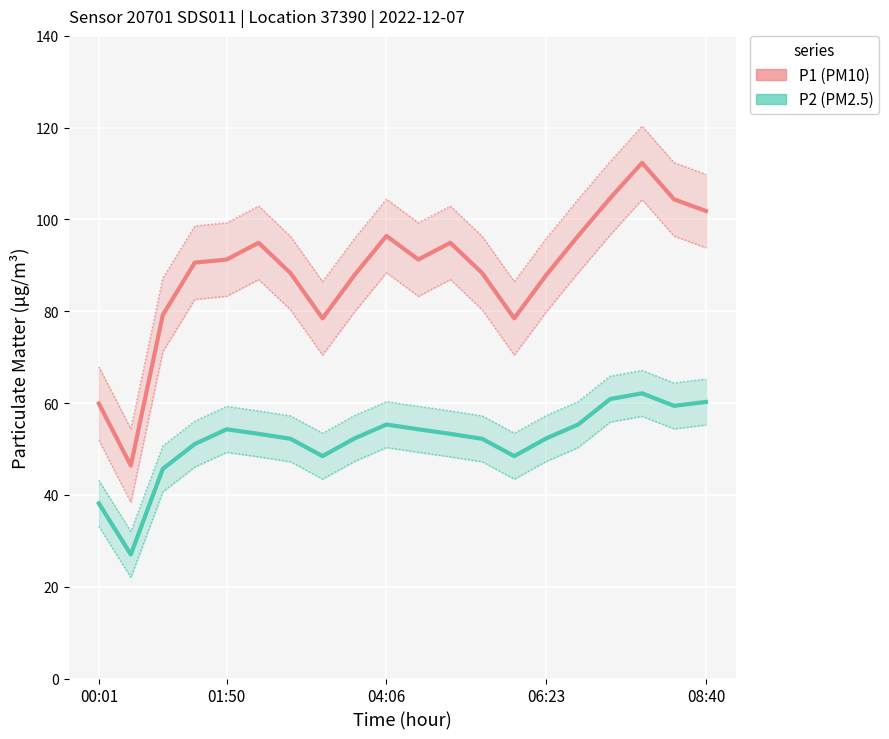

How many interior local peaks does the P2 series have?

3